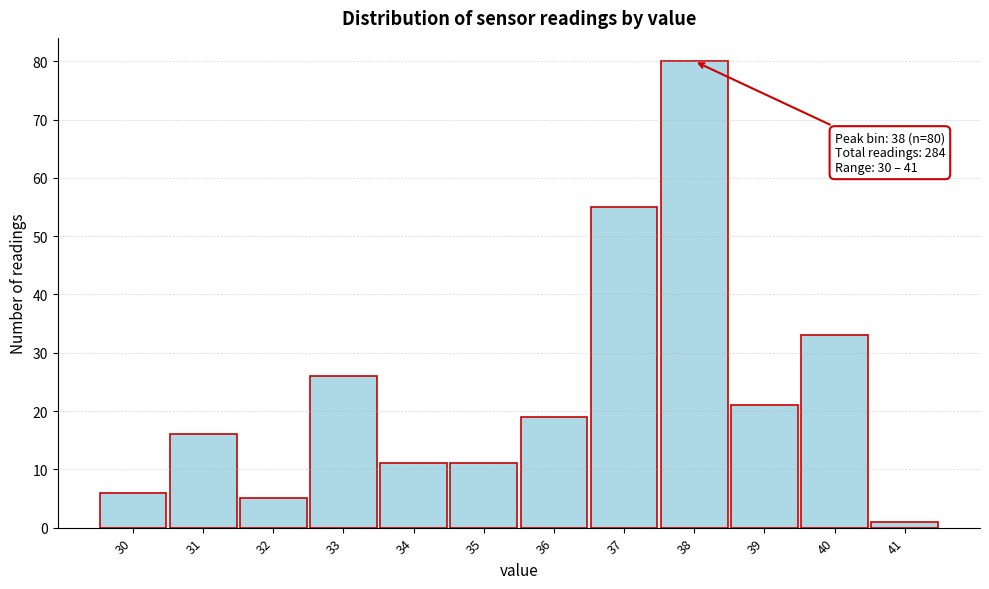

Over which range of the x-axis is the bar tallest?

37.5 to 38.5